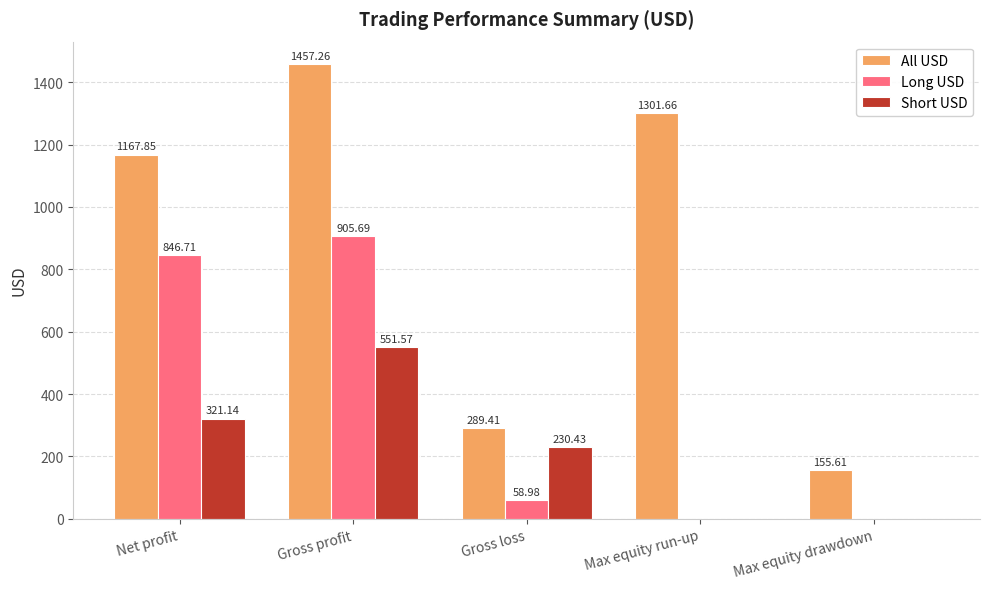

True or false: All USD has a value of 289.4 at Gross loss.

True